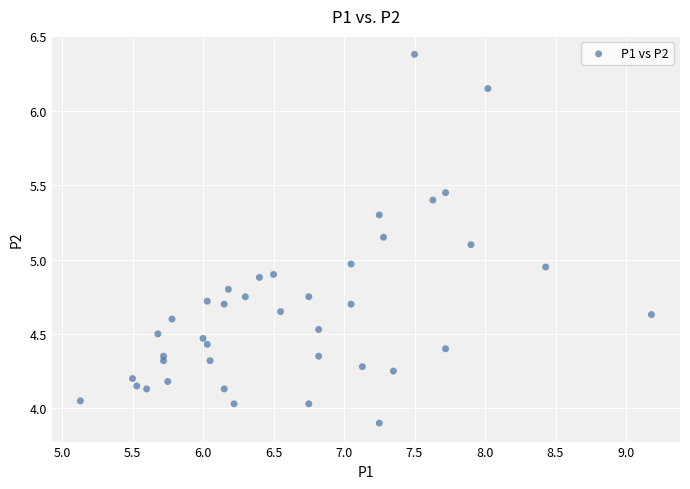

What is the range of Y values (max minus min)?

2.5